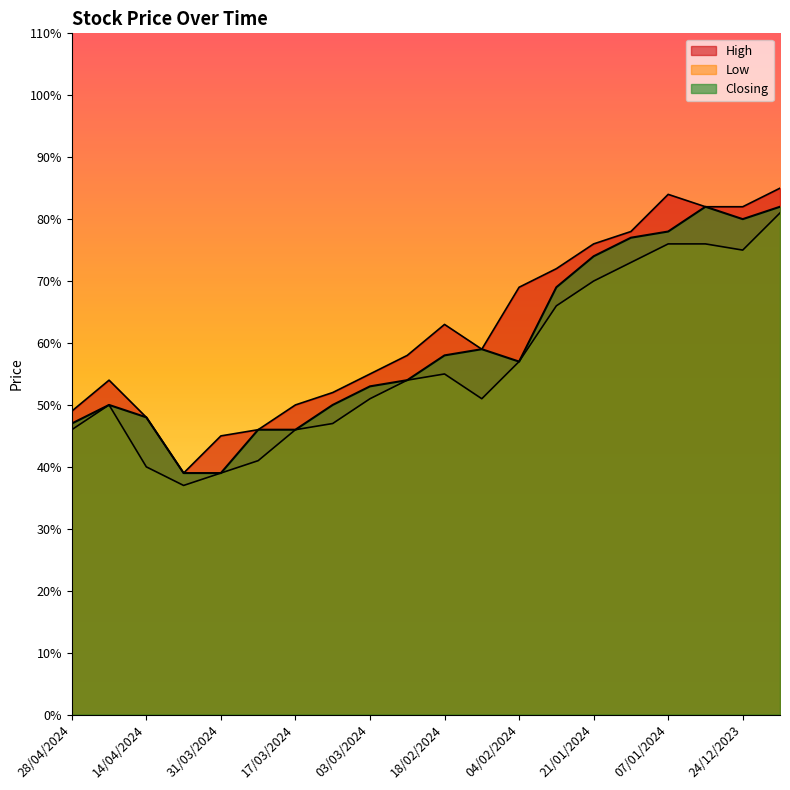

What is the sum of the High values at 18/02/2024 and 31/03/2024?

1.1